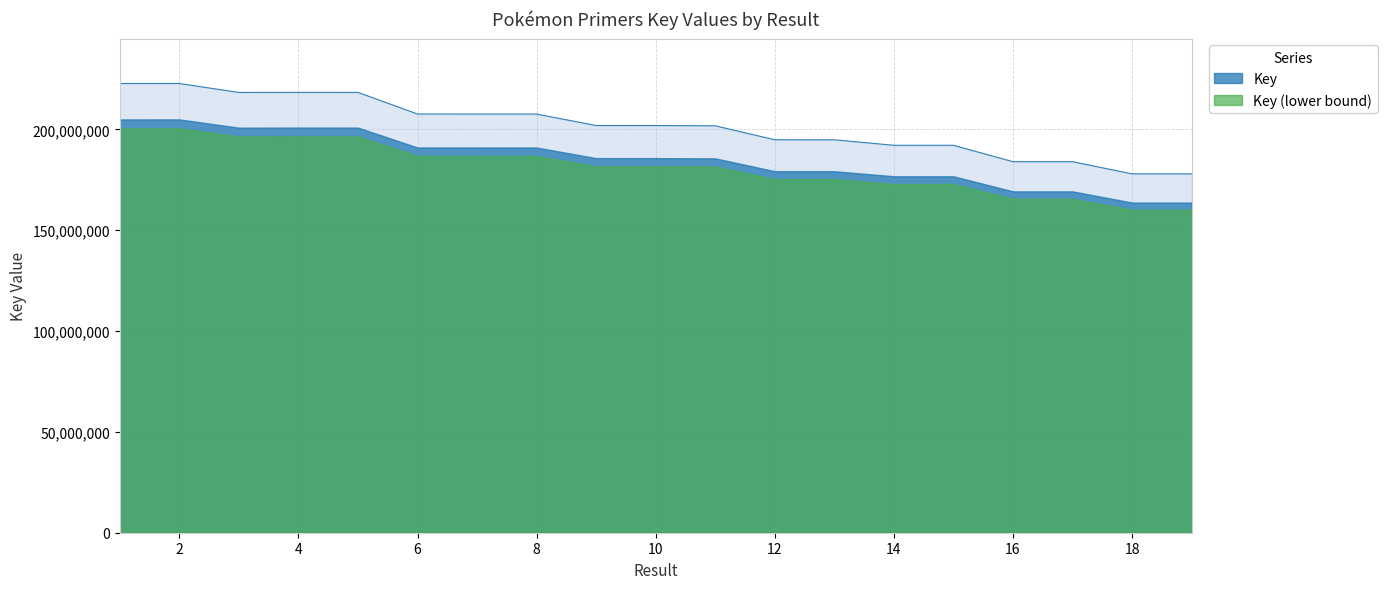

How many interior local valleys (lower than both neighbors) does the data have?

2